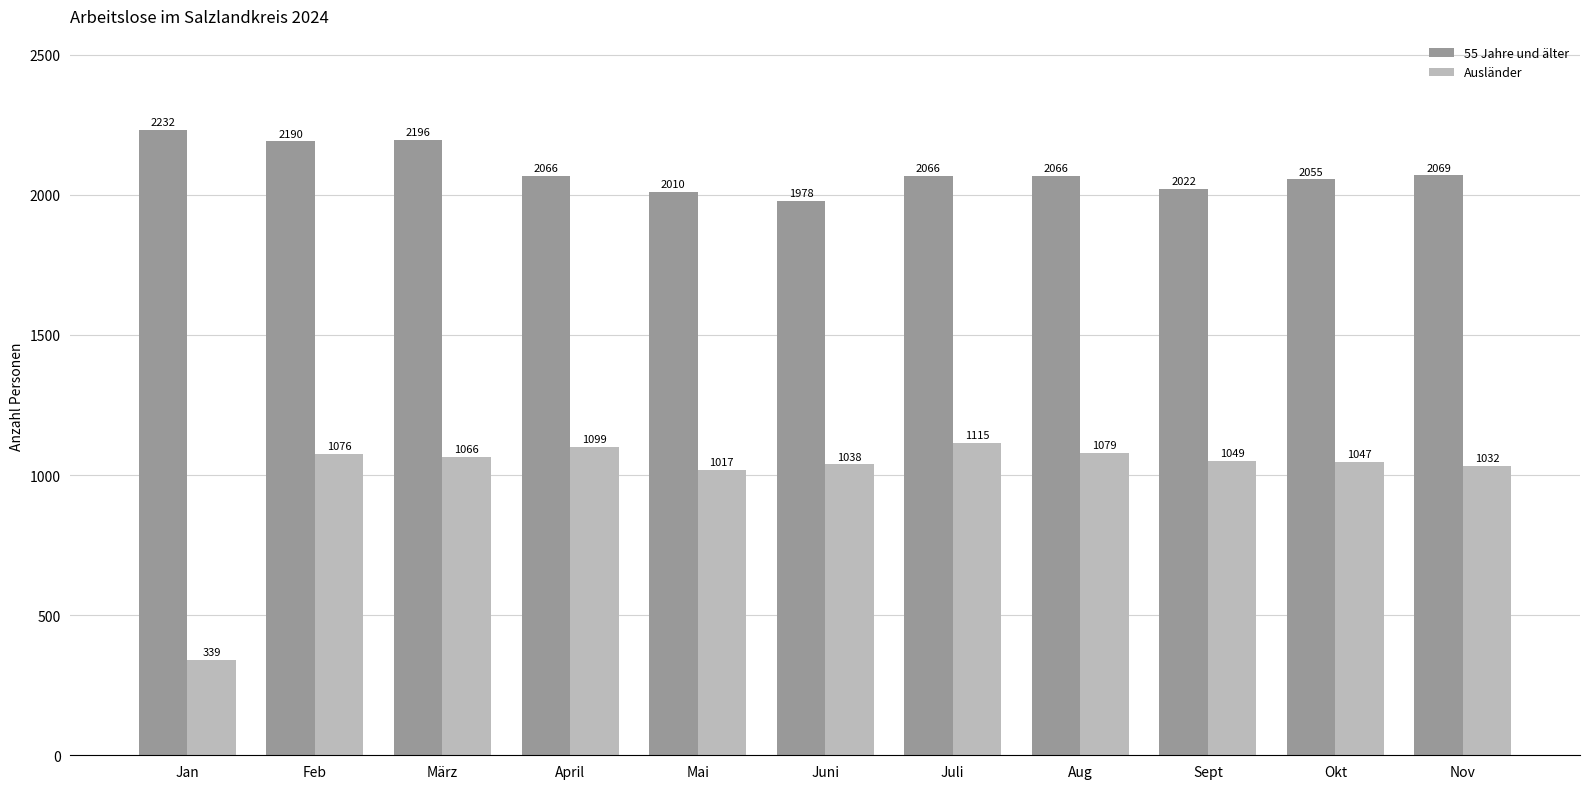

What is the sum of the 55 Jahre und älter values at April and März?

4262